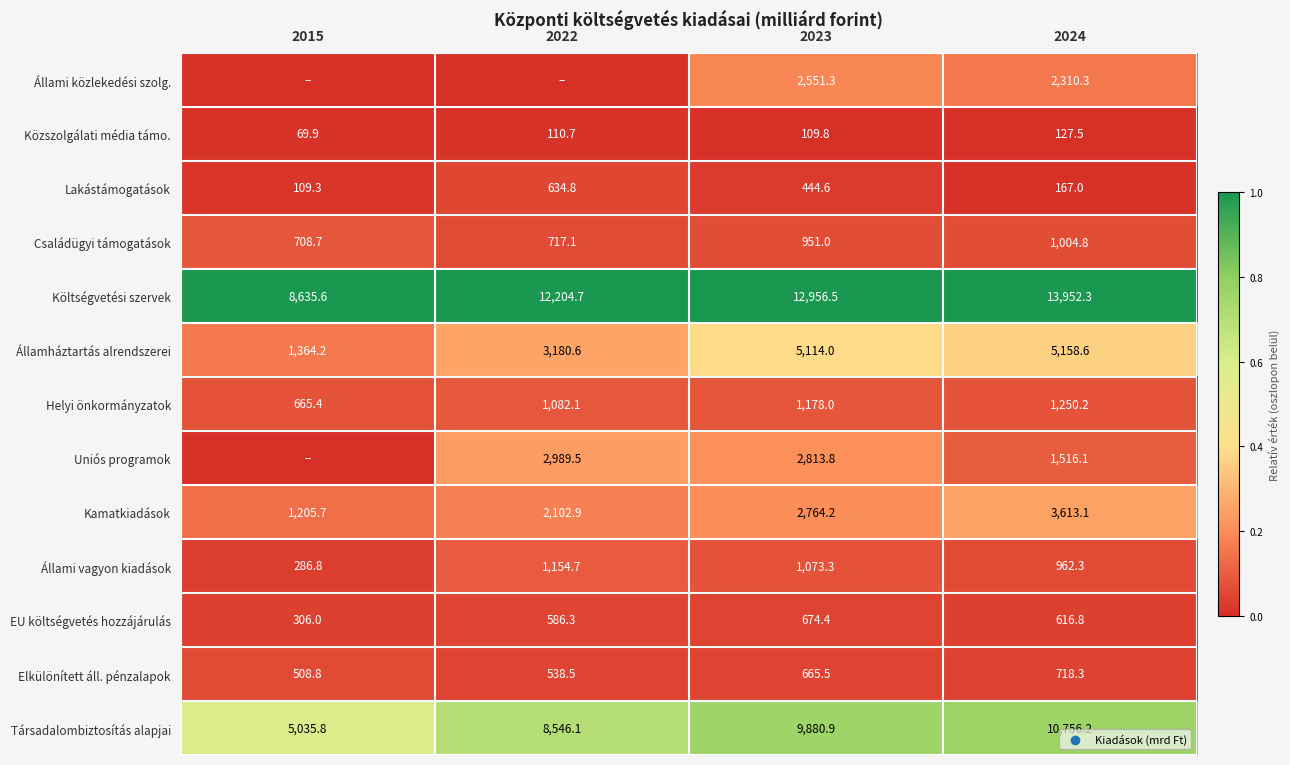

What is the difference between the highest and lowest values at 2023?

12846.7